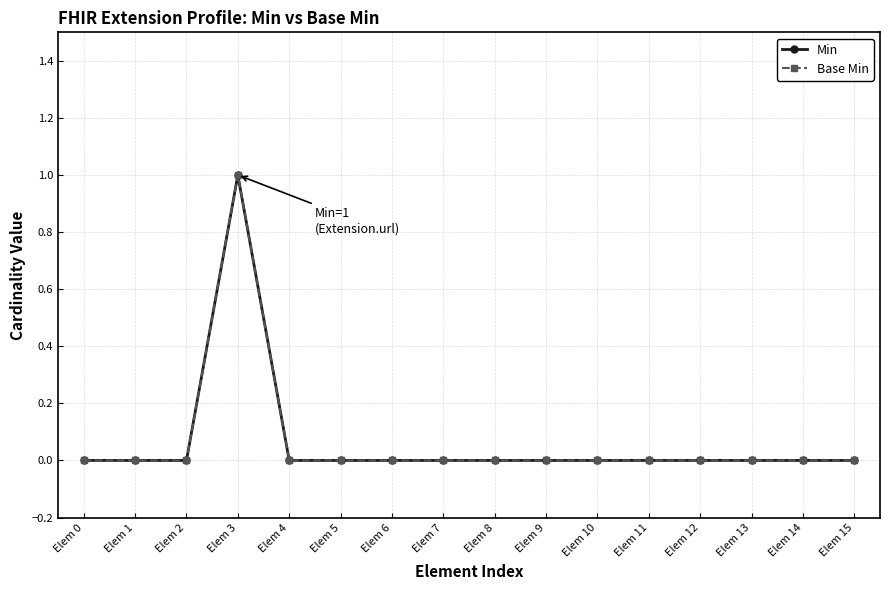

What is the sum of all Base Min values?

1